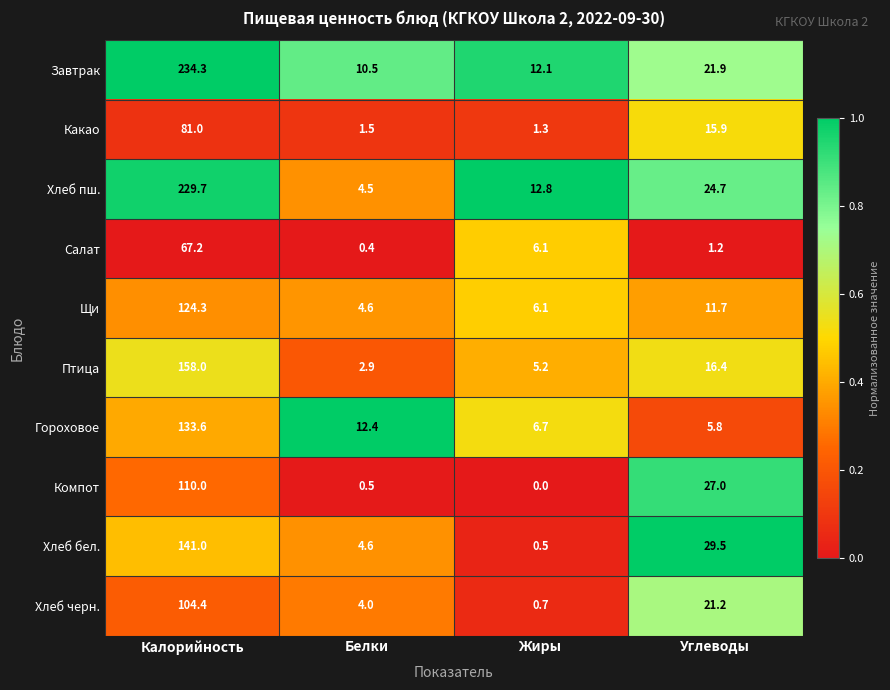

List the series in order of their peak value, lowest first.

Салат, Какао, Хлеб черн., Компот, Щи, Гороховое, Хлеб бел., Птица, Хлеб пш., Завтрак